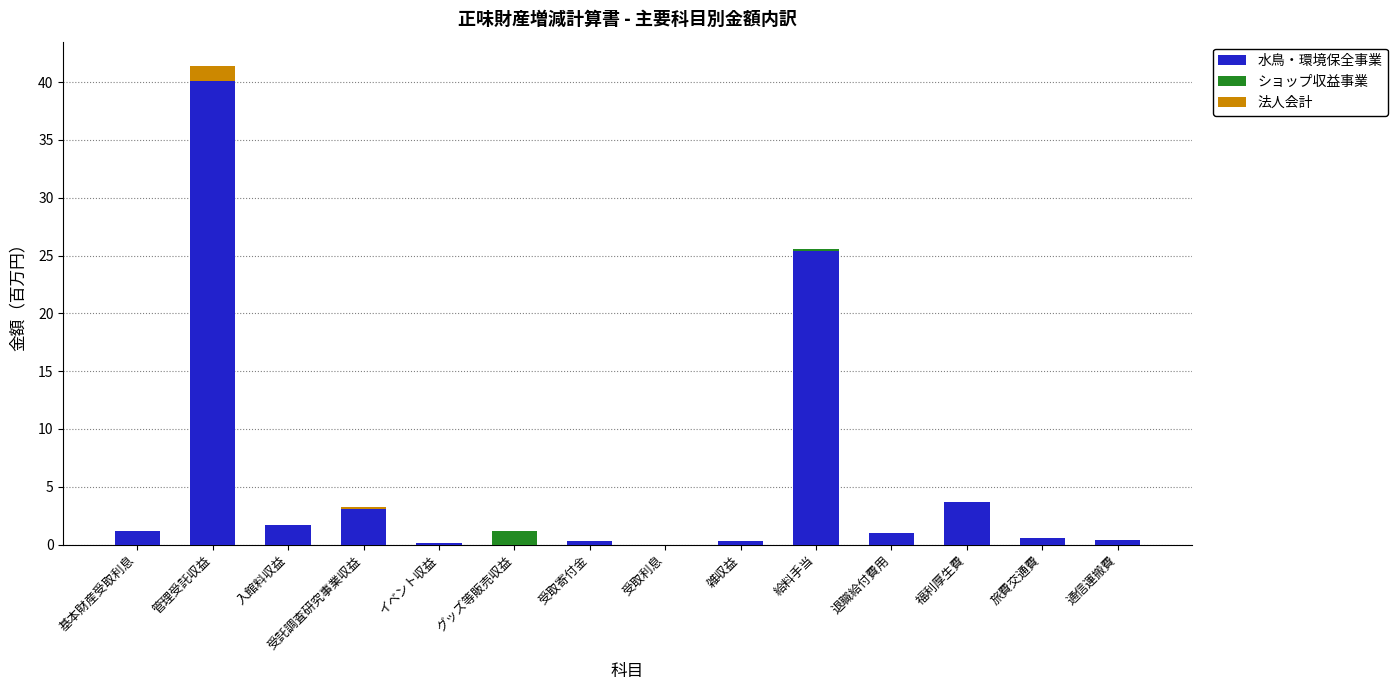

At which category is the sum across all series the highest?

管理受託収益